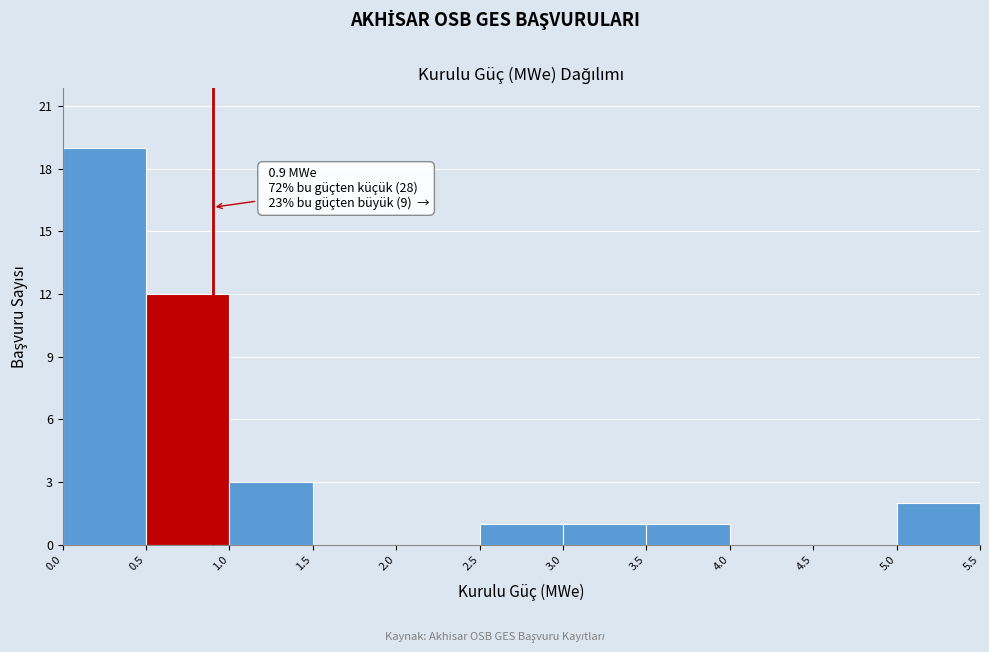

Which range on the x-axis has the tallest bar?

0.0 to 0.5